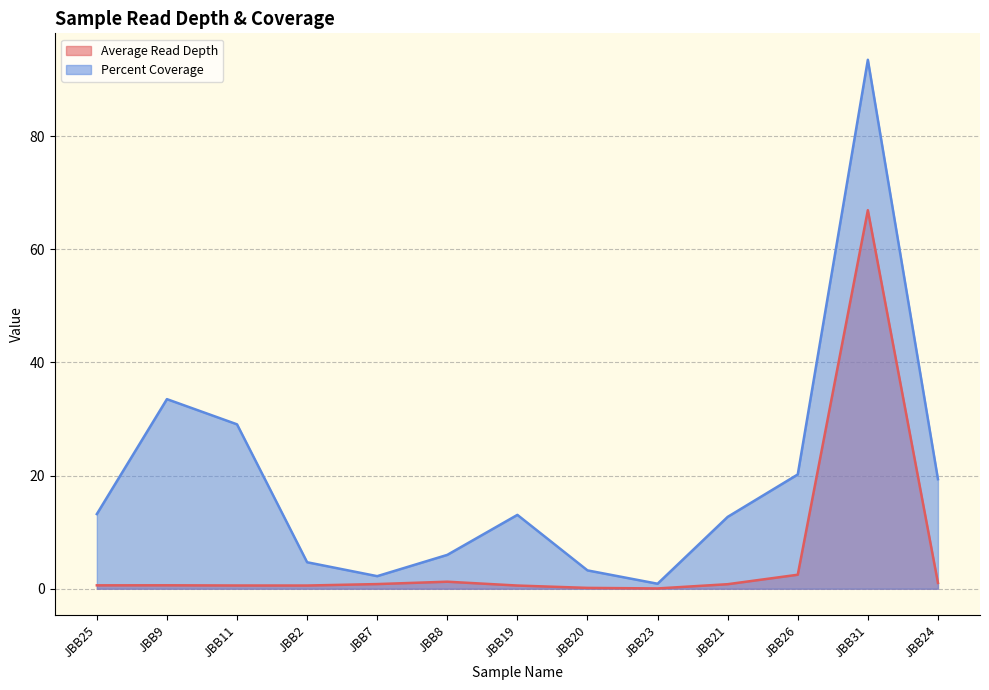

Does the chart display data point markers on the line(s)?

No